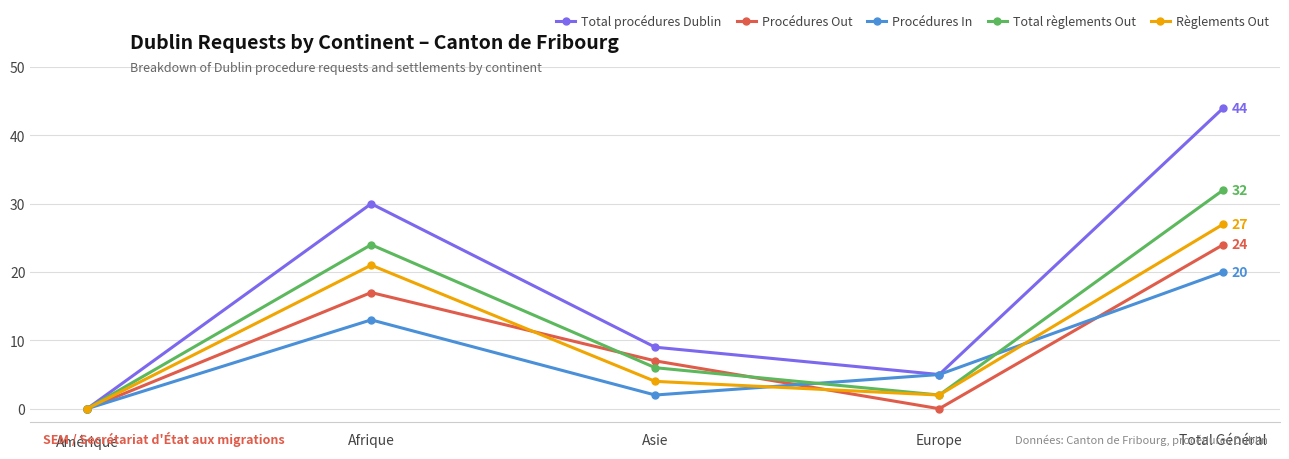

How many Procédures In values are between 2 and 13?

3